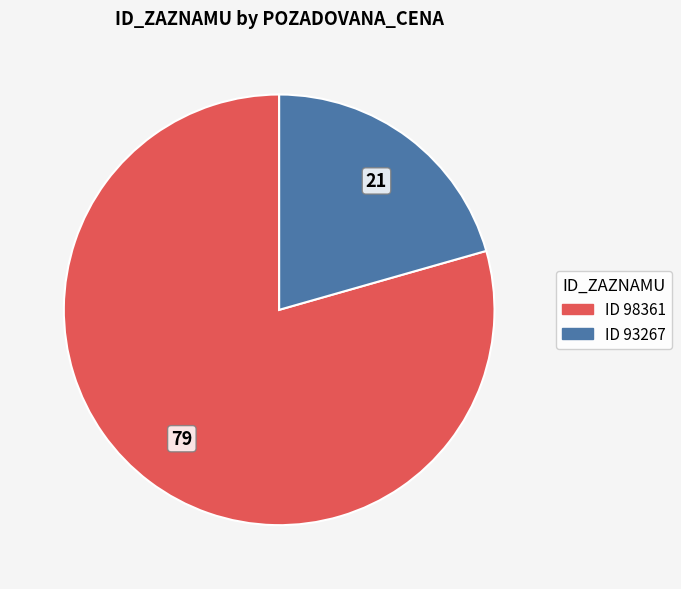

Is there any slice that represents more than half of the pie?

Yes